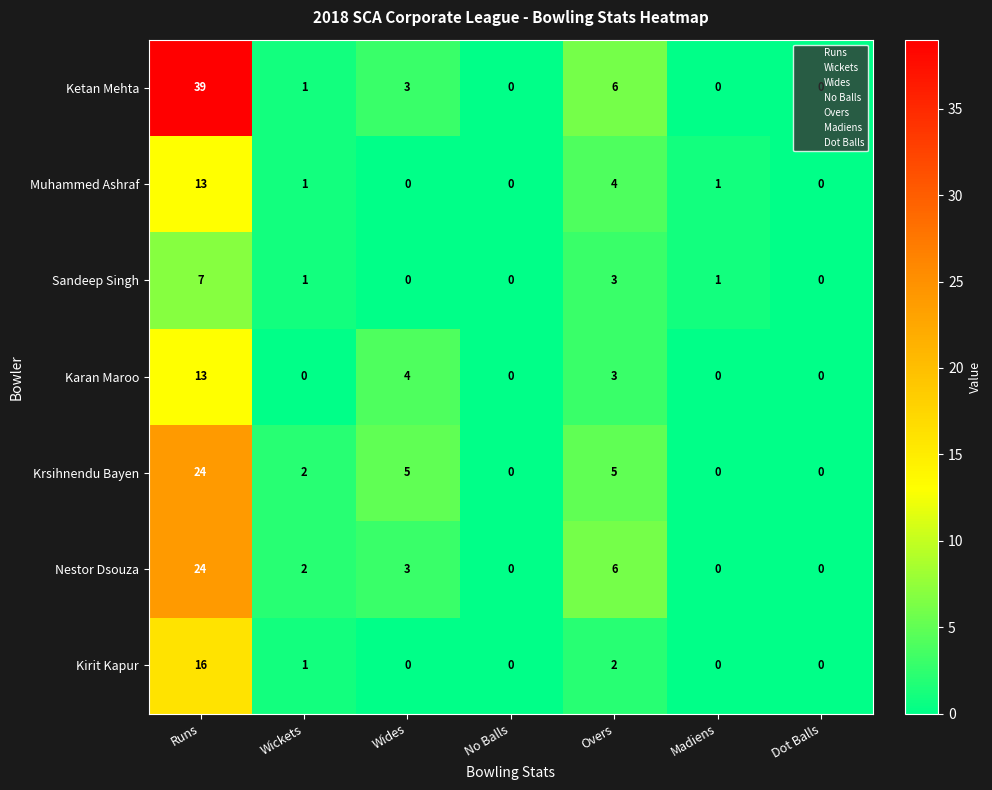

At which label does Muhammed Ashraf first exceed 1?

Runs